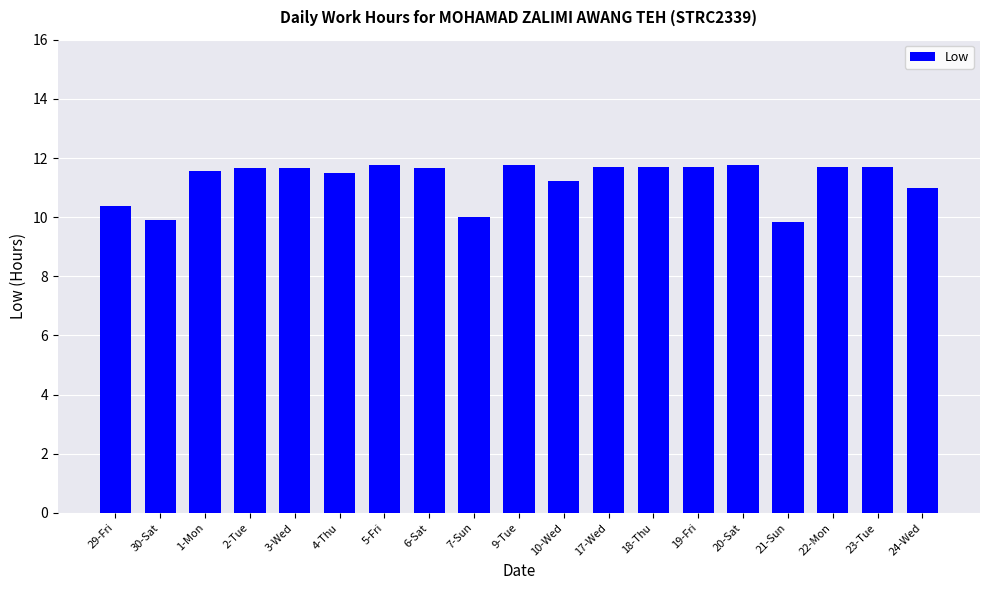

What is the difference between the maximum and minimum values?

2.0